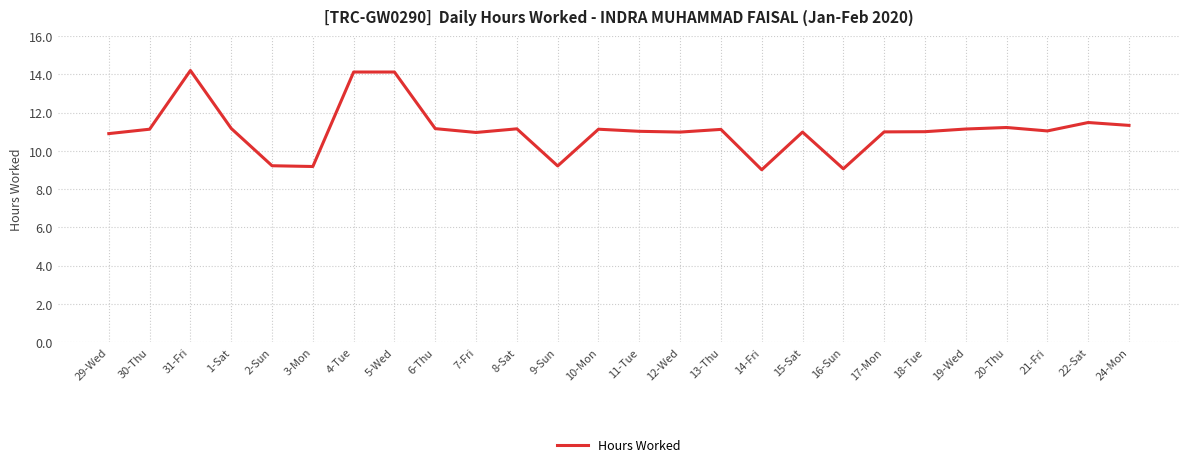

What position from the right is 1-Sat?

23